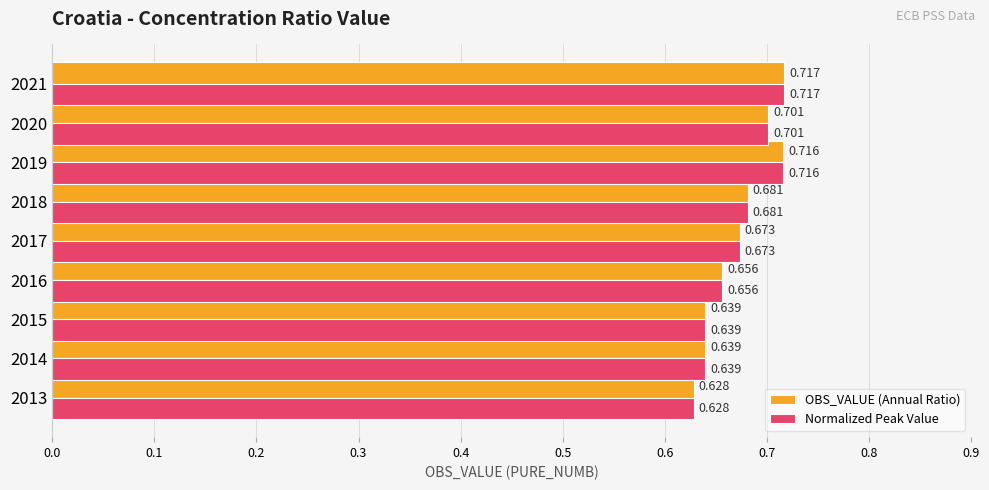

Is the value of Normalized Peak Value at 2017 greater than the value of OBS_VALUE (Annual Ratio) at 2019?

No